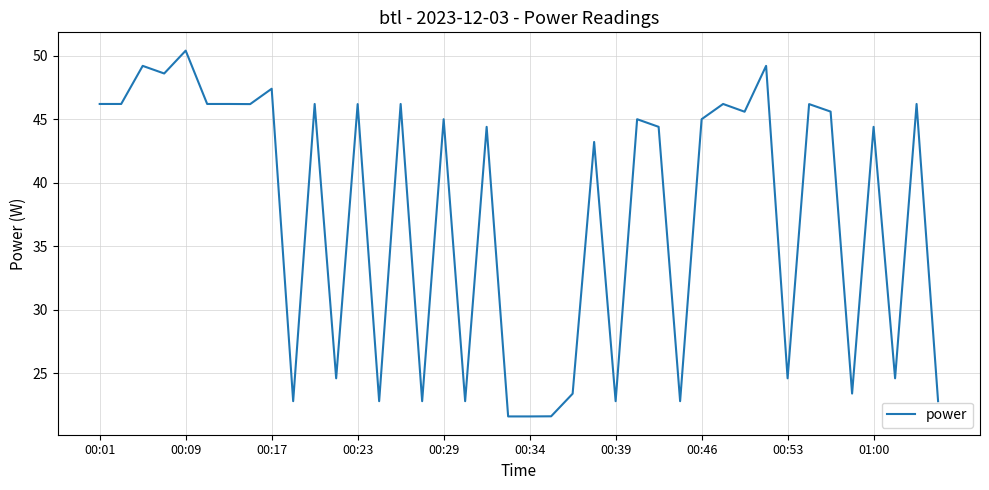

What is the minimum value shown in the chart?

21.6